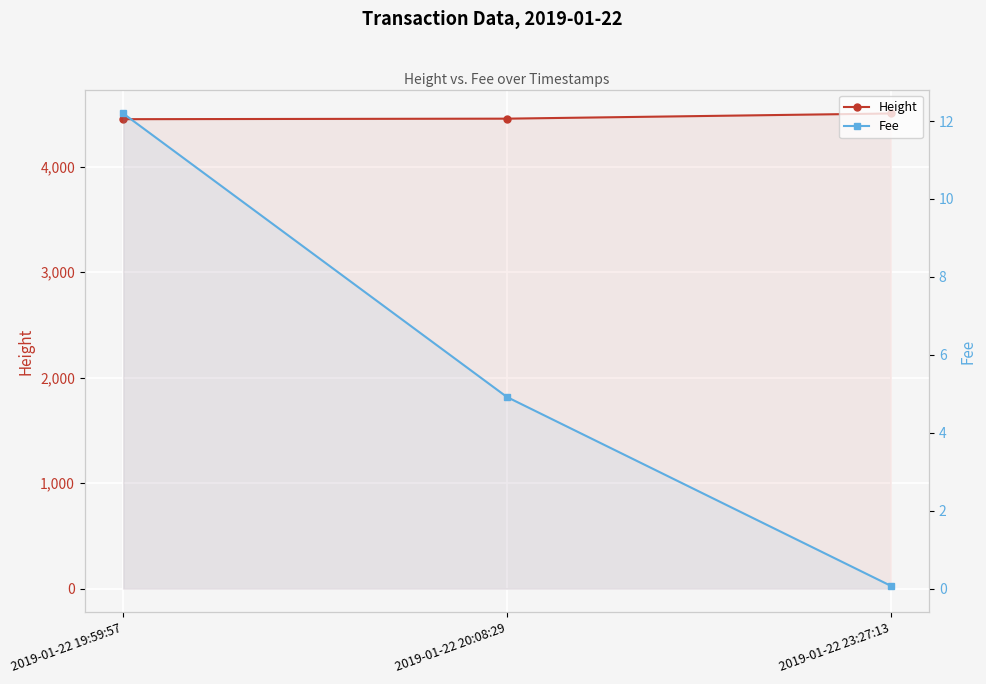

What is the value of the Height point at the 1st from the left?

4450.0